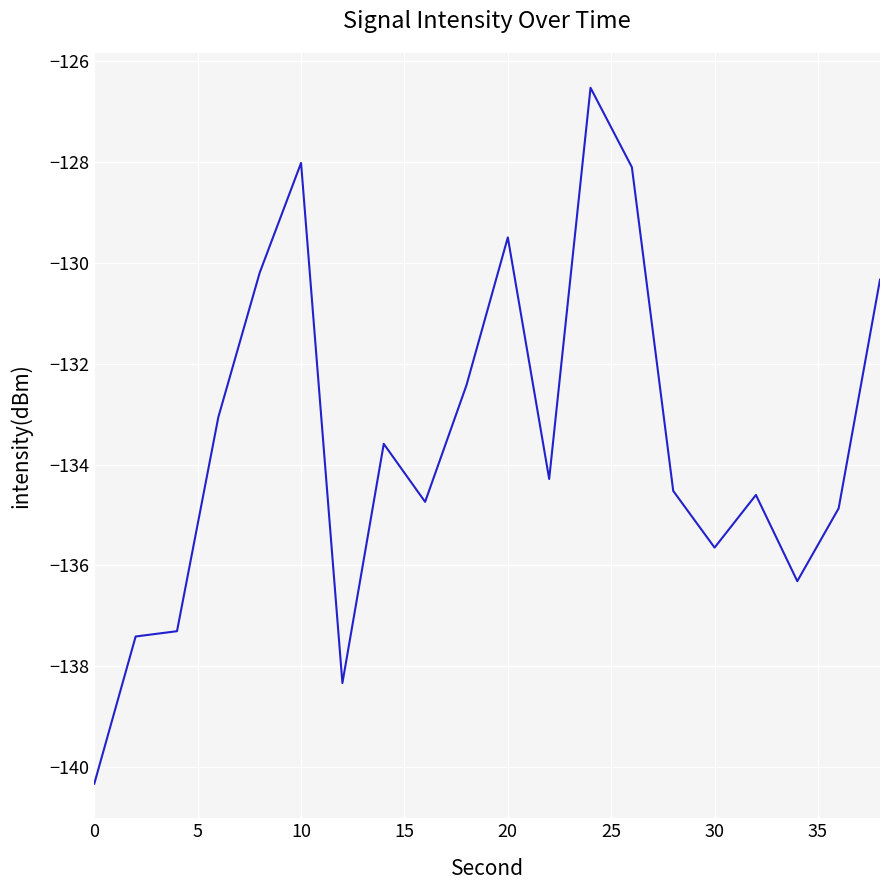

What is the maximum value shown in the chart?

-126.5